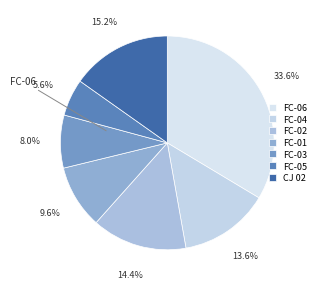

Does any single category account for the majority?

No